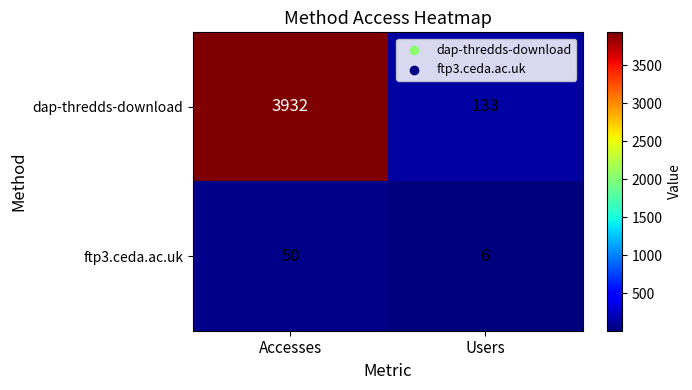

Is it true that dap-thredds-download equals 212 at Users?

False